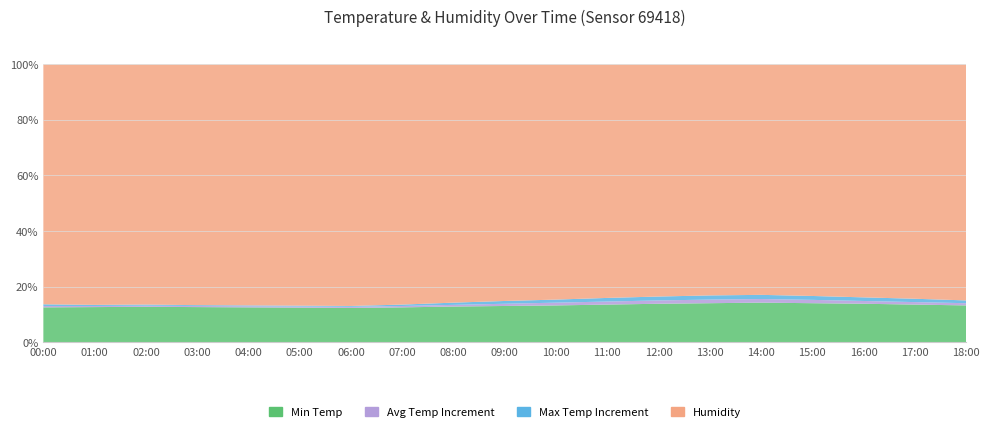

Reading left to right, list all the values displayed in this chart.

Min Temp: 12.5	12.6	12.7	12.6	12.5	12.4	12.3	12.5	12.8	13.0	13.2	13.5	13.8	14.0	14.2	14.0	13.8	13.5	13.2
Avg Temp: 13.0	13.0	13.1	13.0	12.9	12.8	12.7	13.0	13.4	13.8	14.2	14.6	15.0	15.3	15.5	15.2	14.8	14.4	14.0
Max Temp: 13.6	13.4	13.5	13.3	13.2	13.1	13.0	13.5	14.2	14.8	15.3	15.9	16.4	16.8	17.0	16.6	16.1	15.6	15.0
Humidity: 99.9	99.9	99.9	99.9	99.9	99.9	99.9	99.9	99.9	99.9	99.9	99.9	99.9	99.9	99.9	99.9	99.9	99.9	99.9